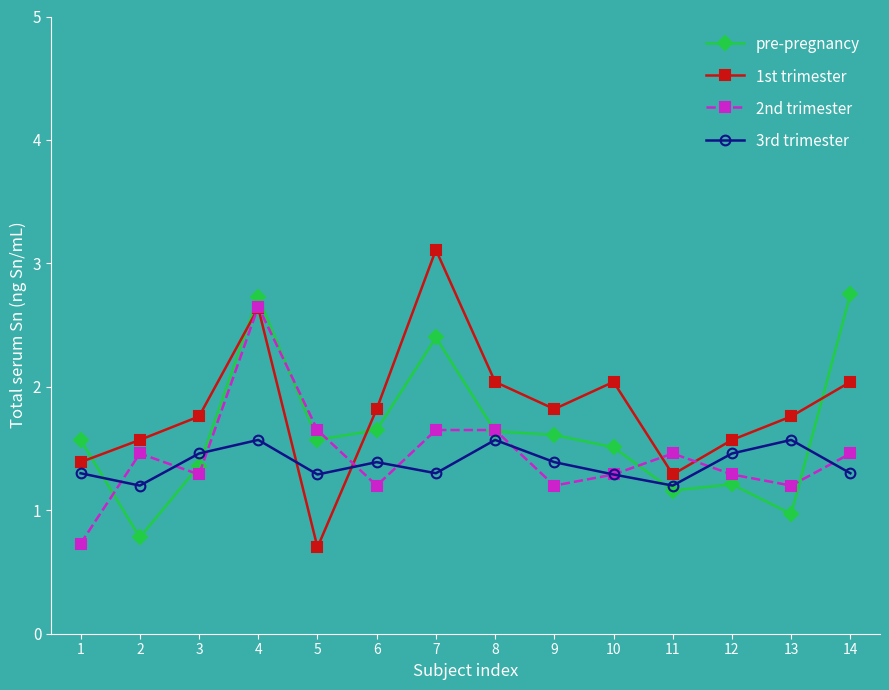

Is it true that pre-pregnancy equals 1.6 at 6?

True